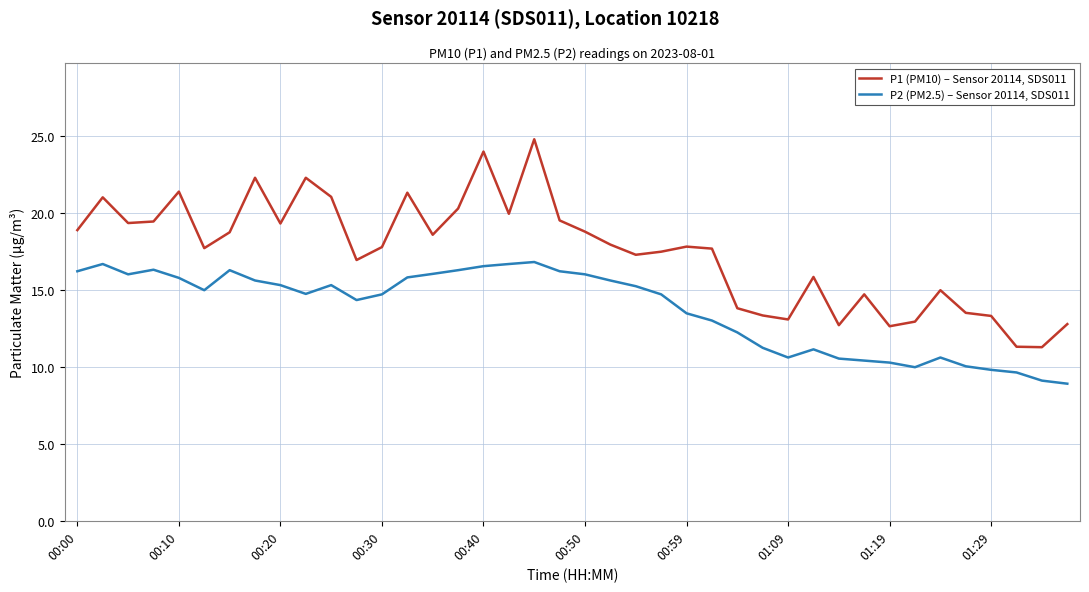

True or false: P1 (PM10) – Sensor 20114, SDS011 and P2 (PM2.5) – Sensor 20114, SDS011 cross at least once.

False